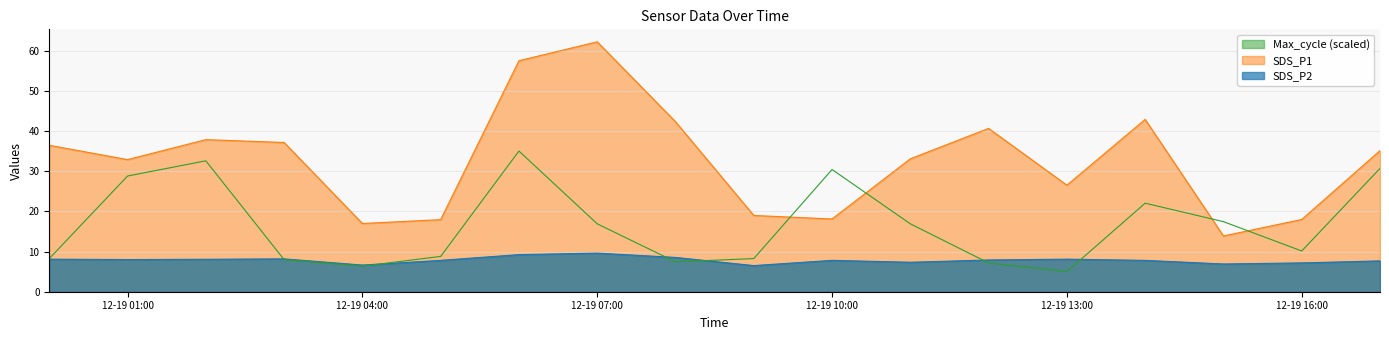

Reading left to right, transcribe all the data shown in this chart.

SDS_P1: 36.4	32.9	37.8	37.1	17.0	17.9	57.5	62.2	42.3	19.0	18.1	33.1	40.6	26.5	42.9	13.9	18.0	35.1
SDS_P2: 8.1	8.0	8.1	8.2	6.6	7.8	9.2	9.6	8.5	6.5	7.8	7.3	7.9	8.1	7.8	6.9	7.2	7.7
Max_cycle: 8.2	28.8	32.6	8.0	6.4	8.8	35.0	16.9	7.4	8.2	30.4	16.9	7.2	5.0	22.0	17.4	10.1	30.7